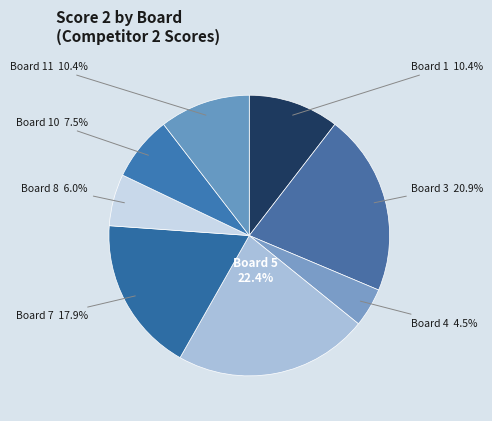

Which has a higher value, Board 8 or Board 10?

Board 10